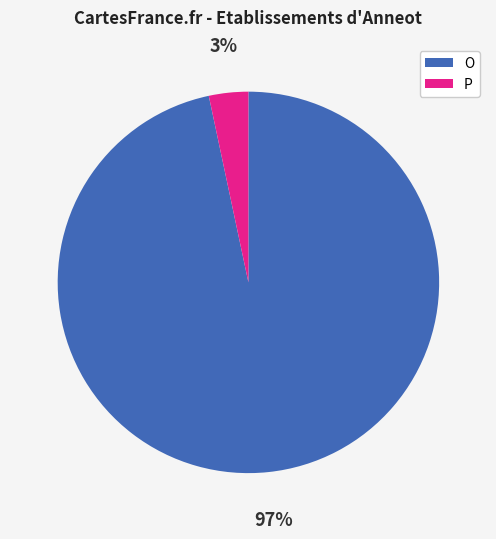

Is there a majority slice in this chart?

Yes